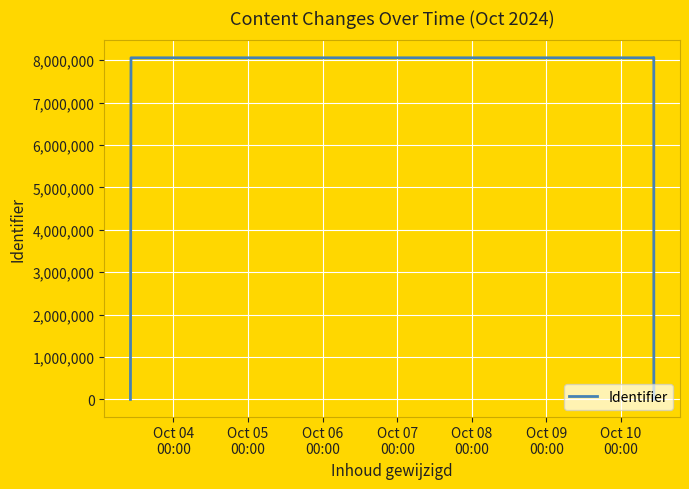

What is the average value?

6592088